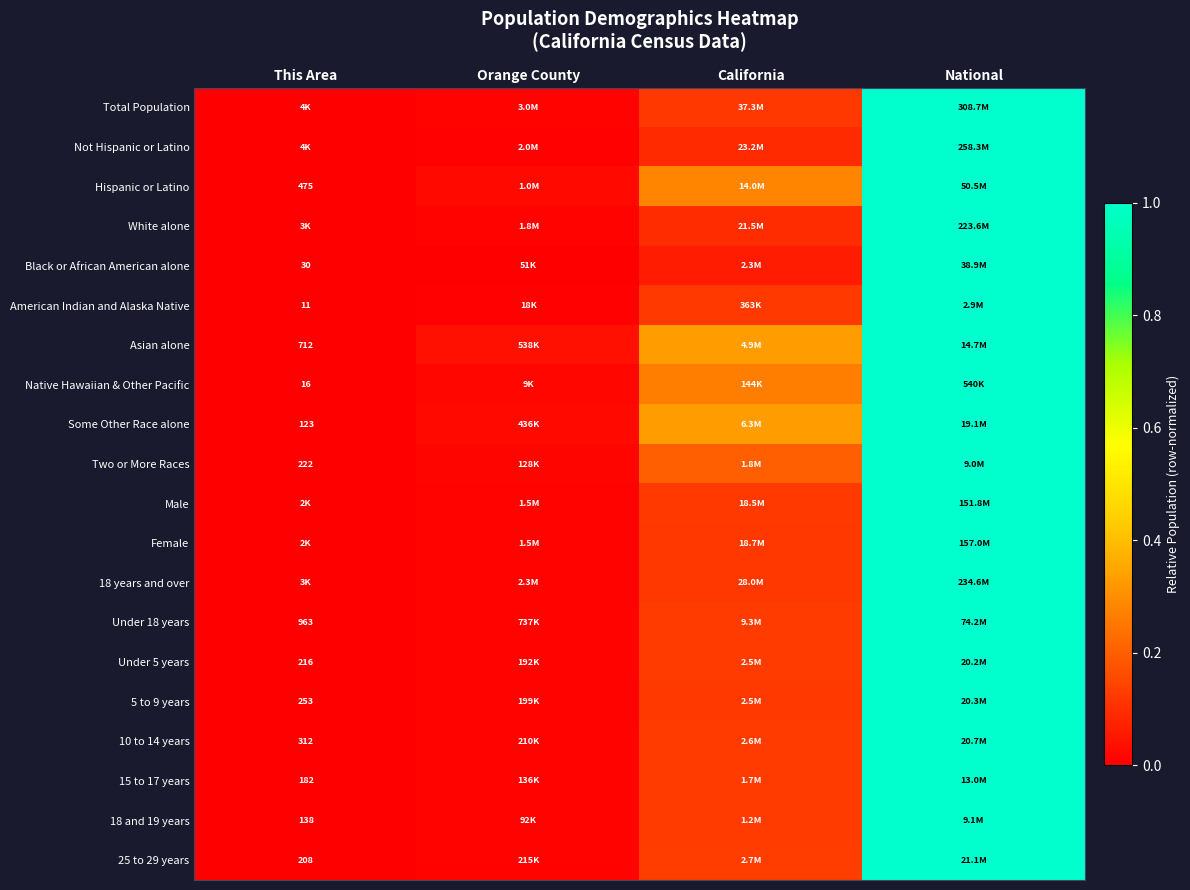

The value of Native Hawaiian & Other Pacific at California is 0.4. True or false?

False